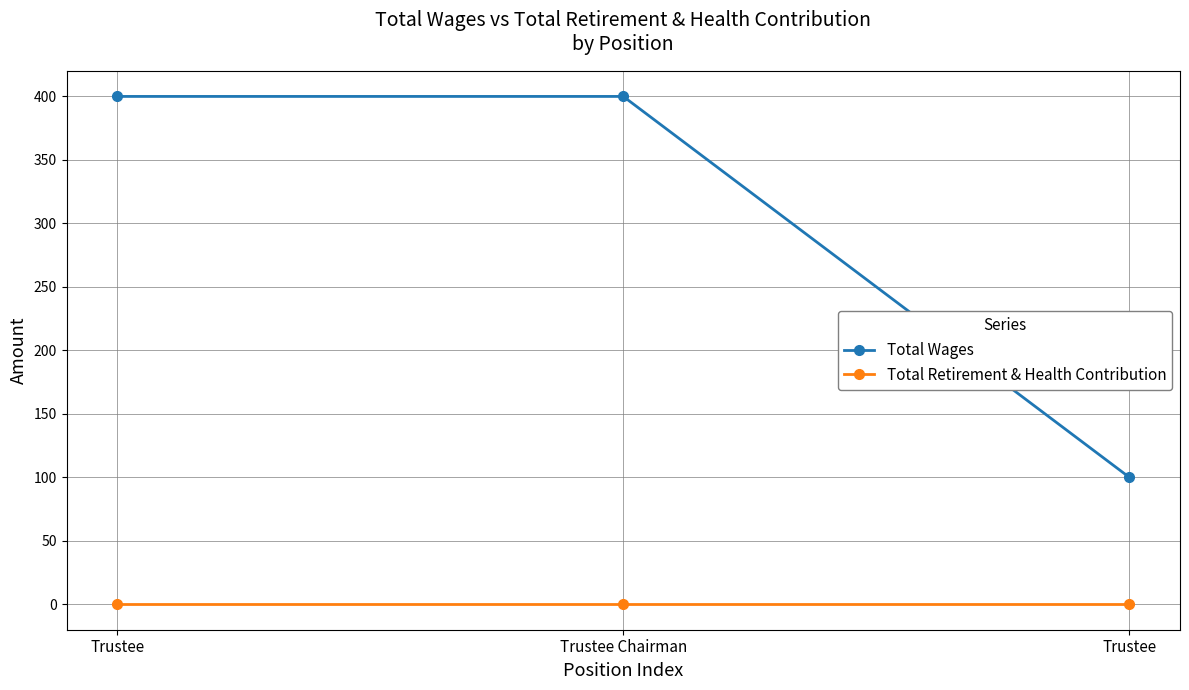

Does the chart display data point markers on the line(s)?

Yes